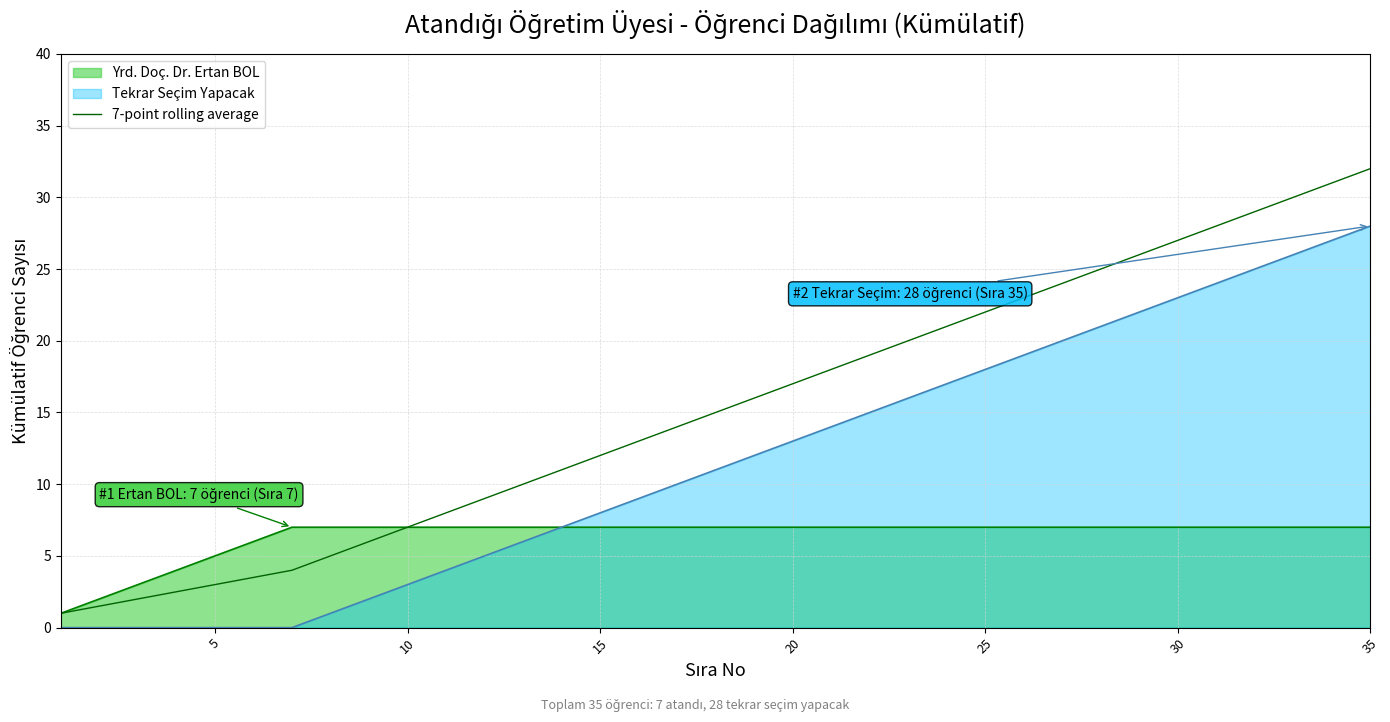

How many data points does each series have?

35